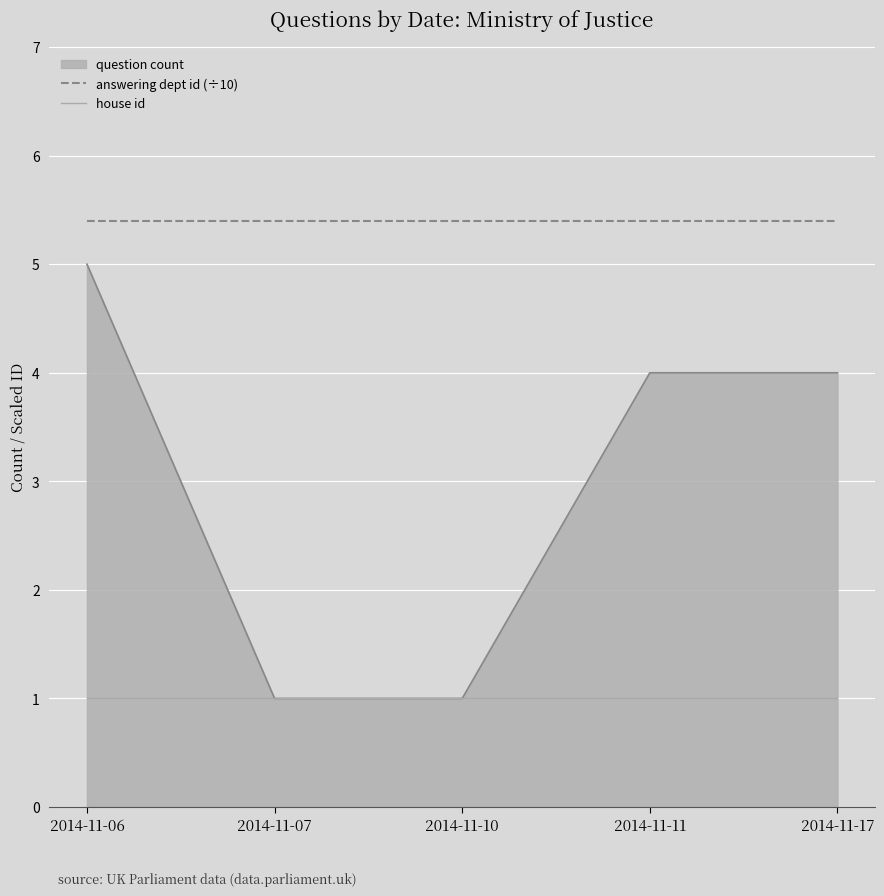

Rank the series by their maximum value, from lowest to highest.

house id, question count, answering dept id (÷10)